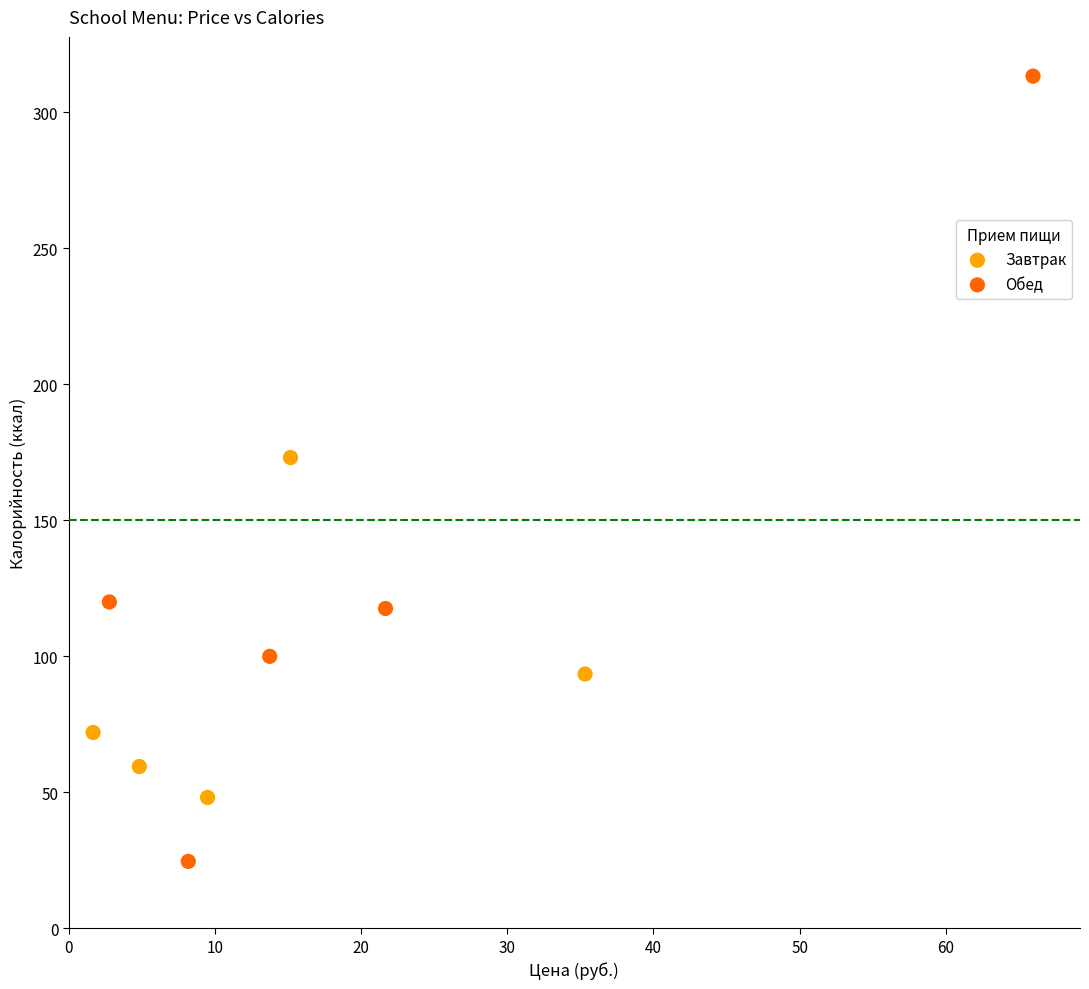

Which series reaches the maximum Y coordinate?

Обед